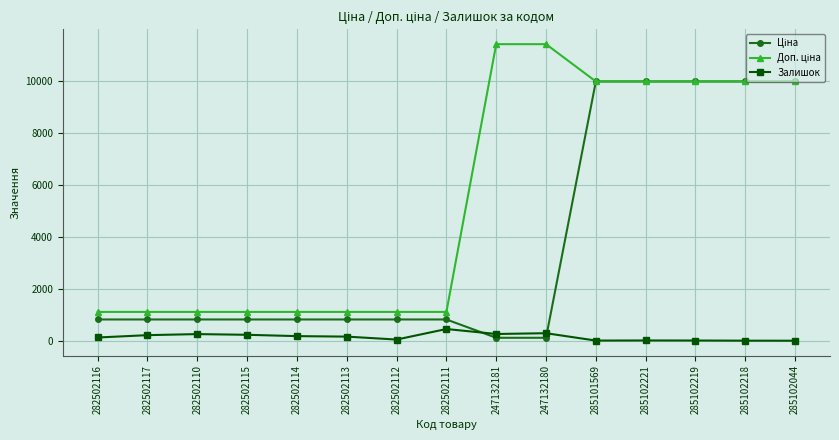

True or false: Залишок has a value of 7.0 at 285101569.

True